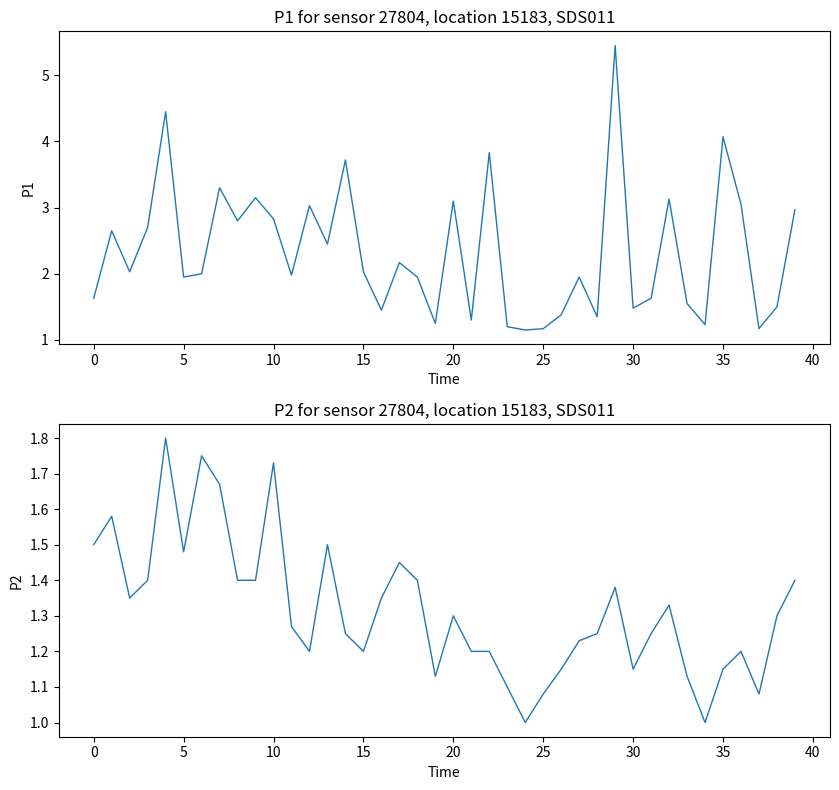

What is the sum of the P1 values at 34 and 14?

5.0